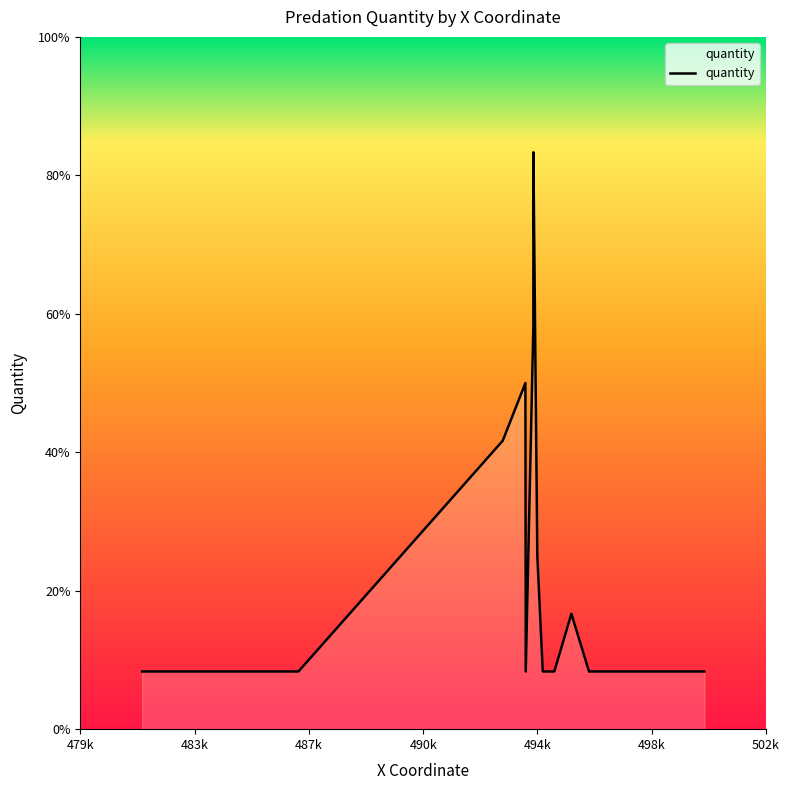

How many lines are shown in the chart?

1